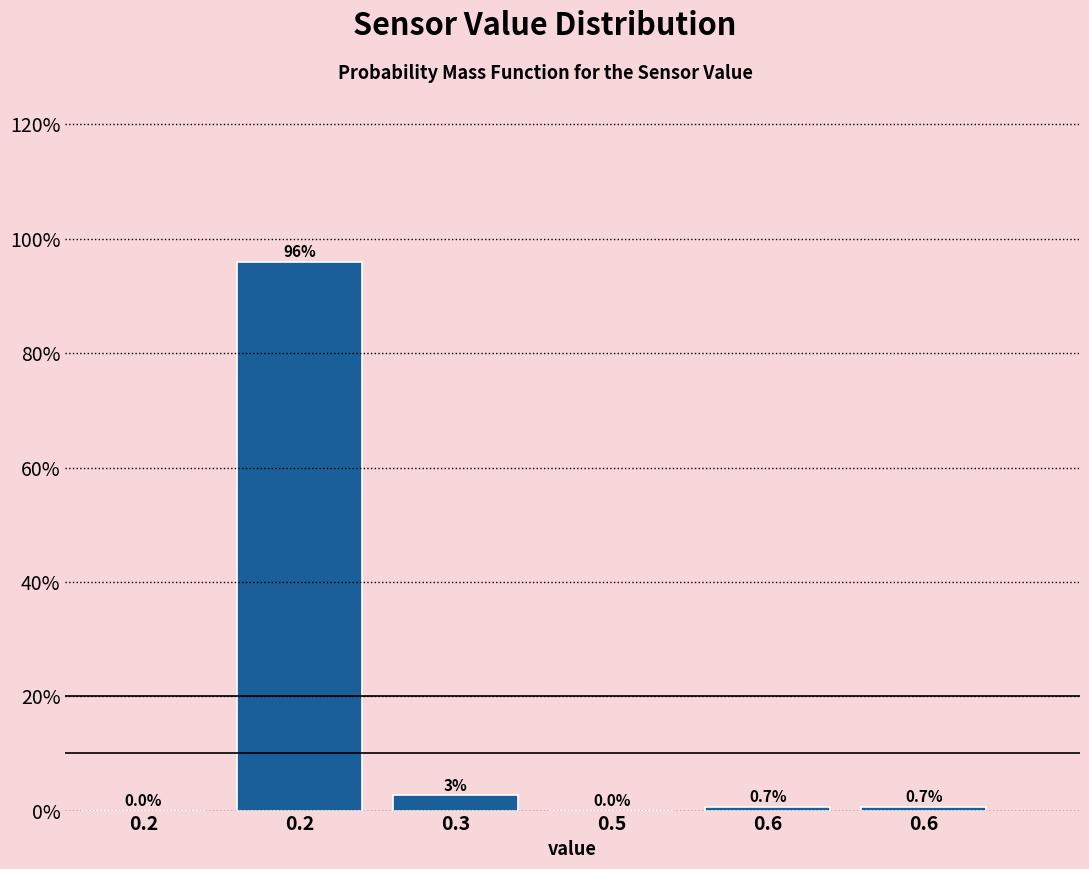

Count the number of data series in this chart.

1